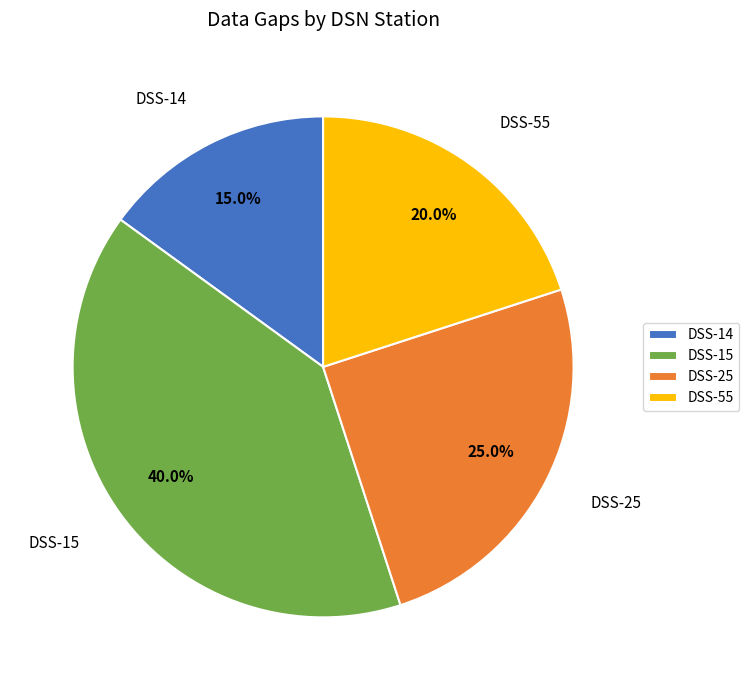

Rank the categories by value from highest to lowest.

DSS-15, DSS-25, DSS-55, DSS-14